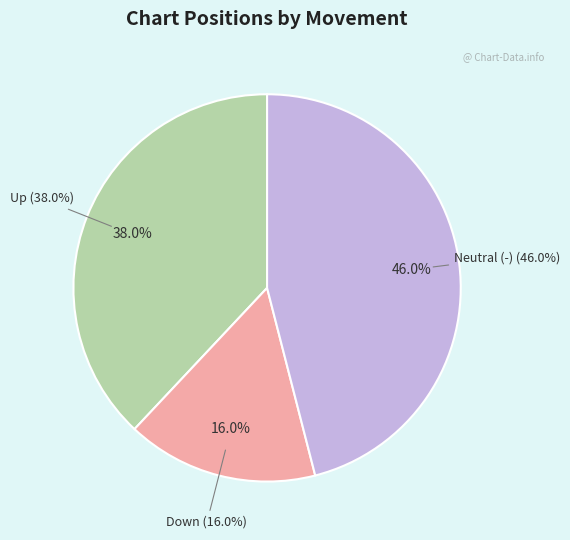

Does up represent more than half of the total?

No